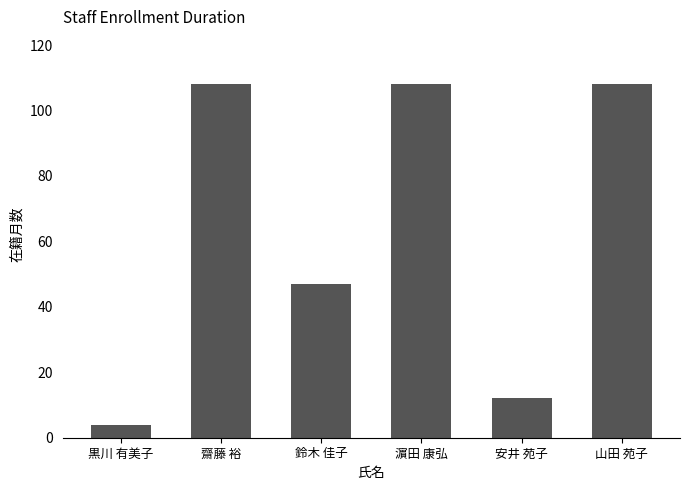

Reading left to right, transcribe all the data shown in this chart.

4	108	47	108	12	108